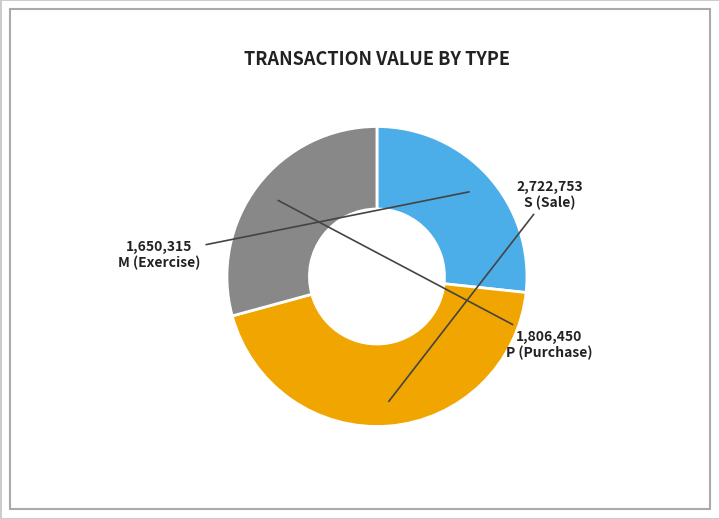

Does M (Exercise) account for over 50% of the chart?

No